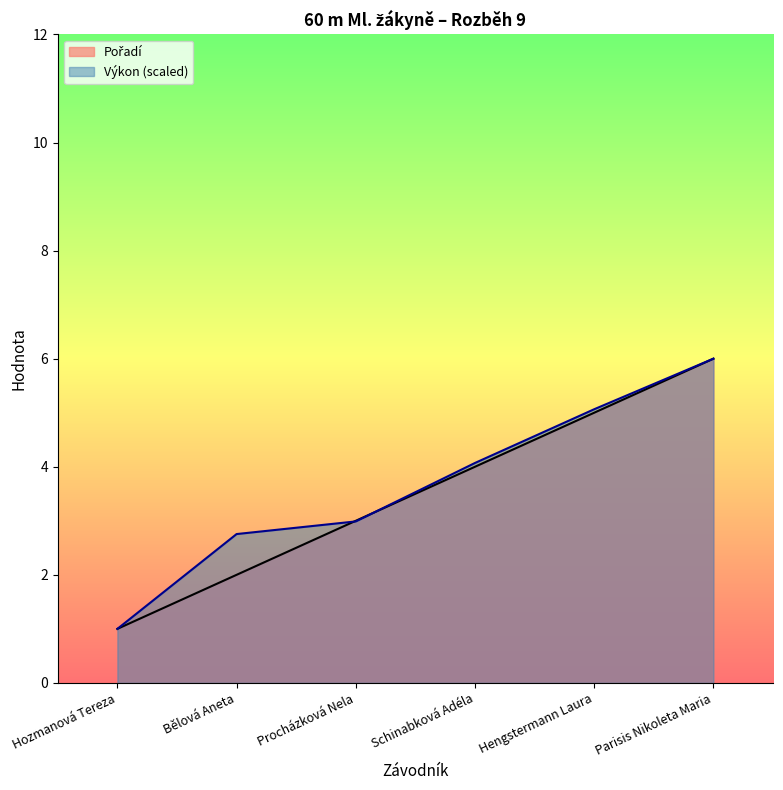

What position from the right is Schinabková Adéla?

3